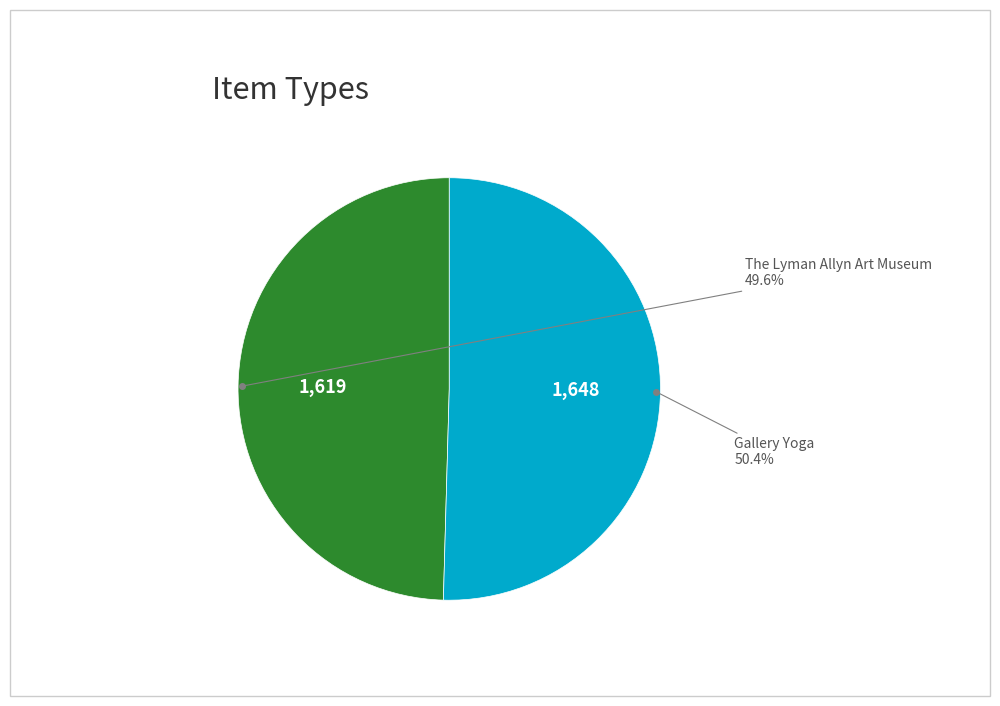

Does any single category account for the majority?

Yes